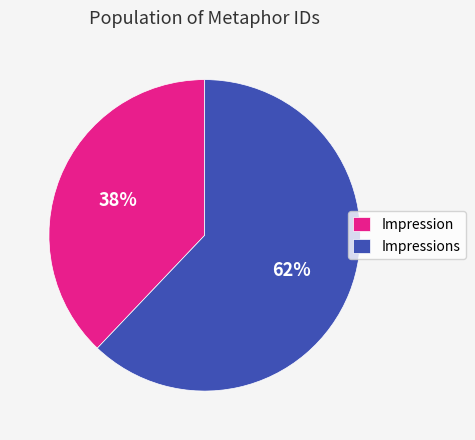

To the nearest percent, what is the combined percentage of Impression and Impressions?

100%